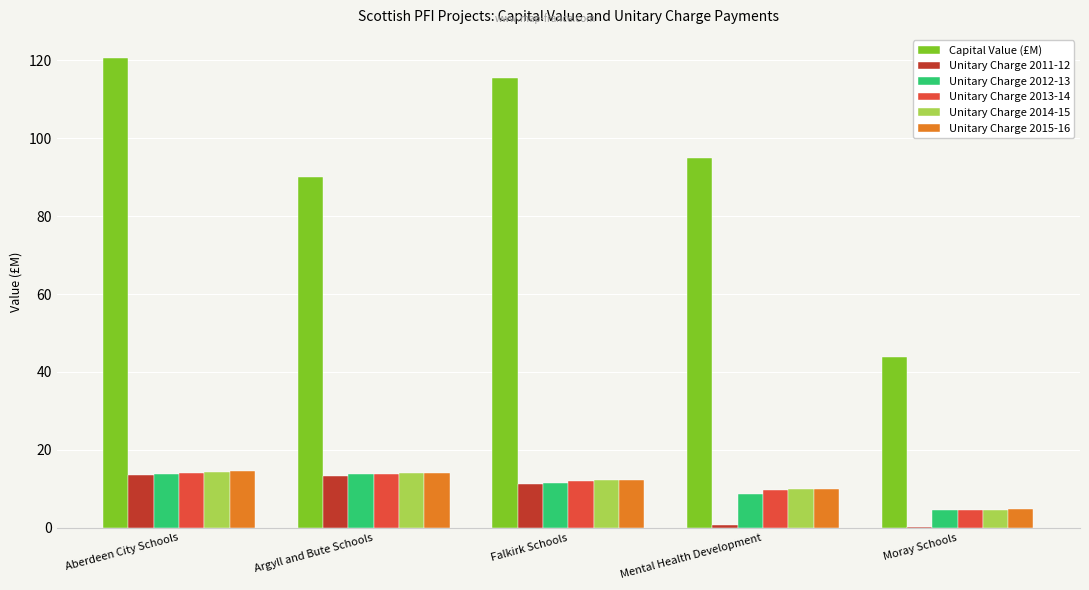

What is the maximum value for Unitary Charge 2011-12?

13.5